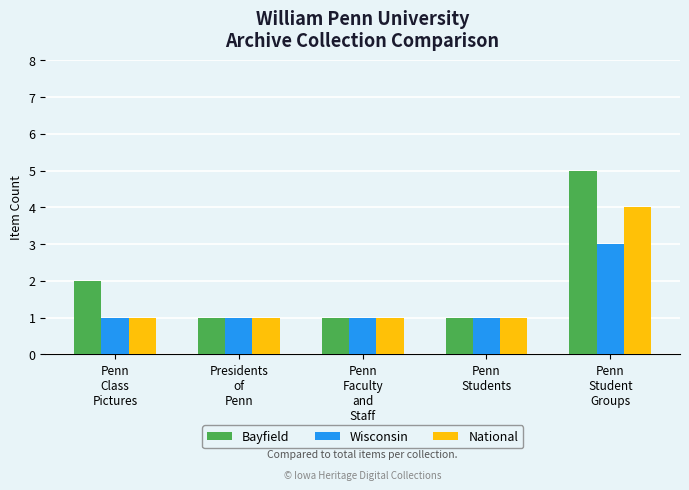

What is the maximum value shown in the chart?

5